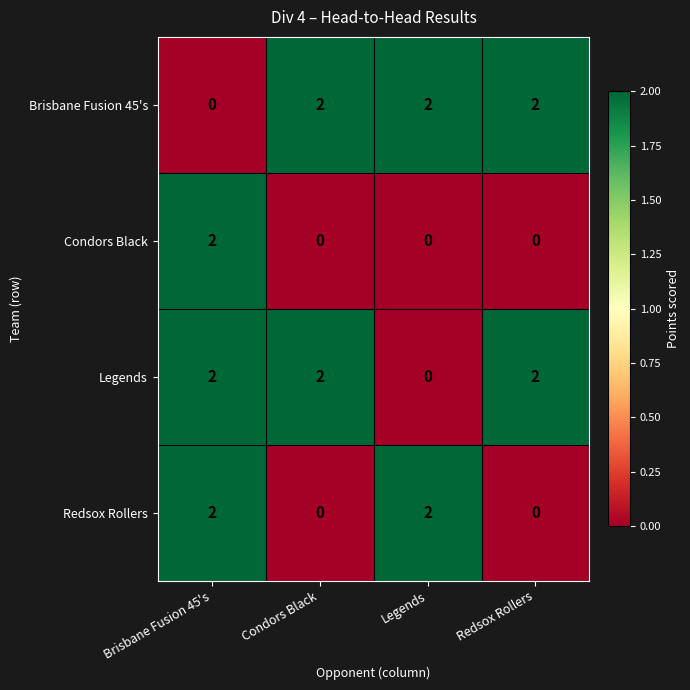

At which label does Condors Black reach its peak?

Brisbane Fusion 45's